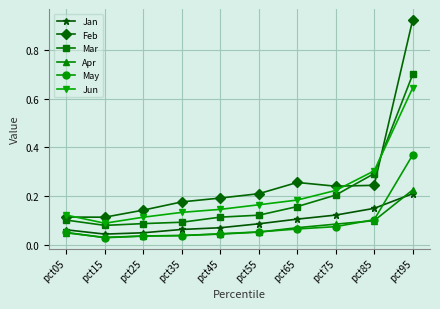

How many lines are shown in the chart?

6